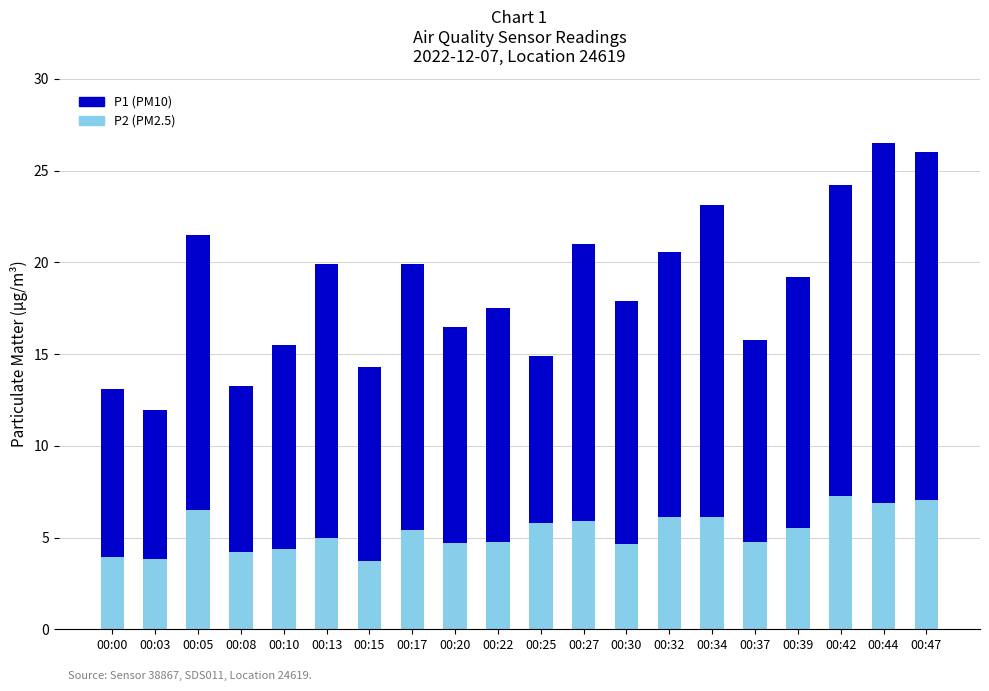

Is it true that P2 (PM2.5) equals 2.6 at 00:42?

False